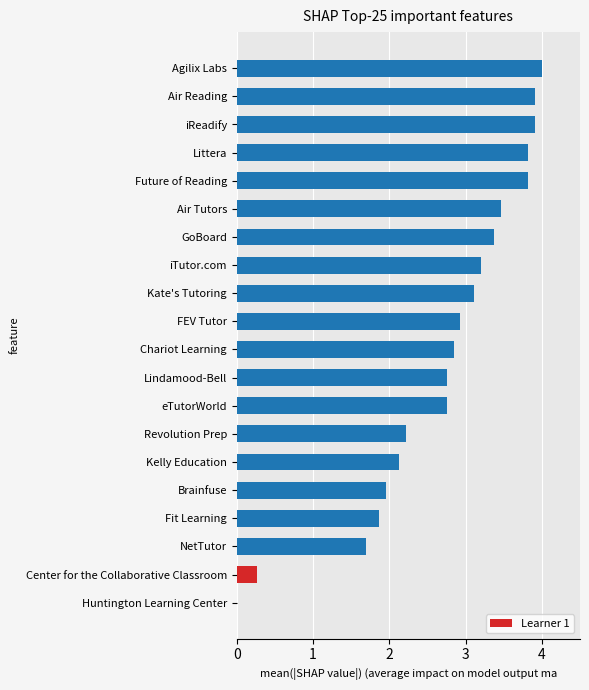

Reading bottom to top, list all the values displayed in this chart.

Huntington Learning Center=0.0	Center for the Collaborative Classroom=0.3	NetTutor=1.7	Fit Learning=1.9	Brainfuse=2.0	Kelly Education=2.1	Revolution Prep=2.2	eTutorWorld=2.8	Lindamood-Bell=2.8	Chariot Learning=2.8	FEV Tutor=2.9	Kate's Tutoring=3.1	iTutor.com=3.2	GoBoard=3.4	Air Tutors=3.5	Future of Reading=3.8	Littera=3.8	iReadify=3.9	Air Reading=3.9	Agilix Labs=4.0